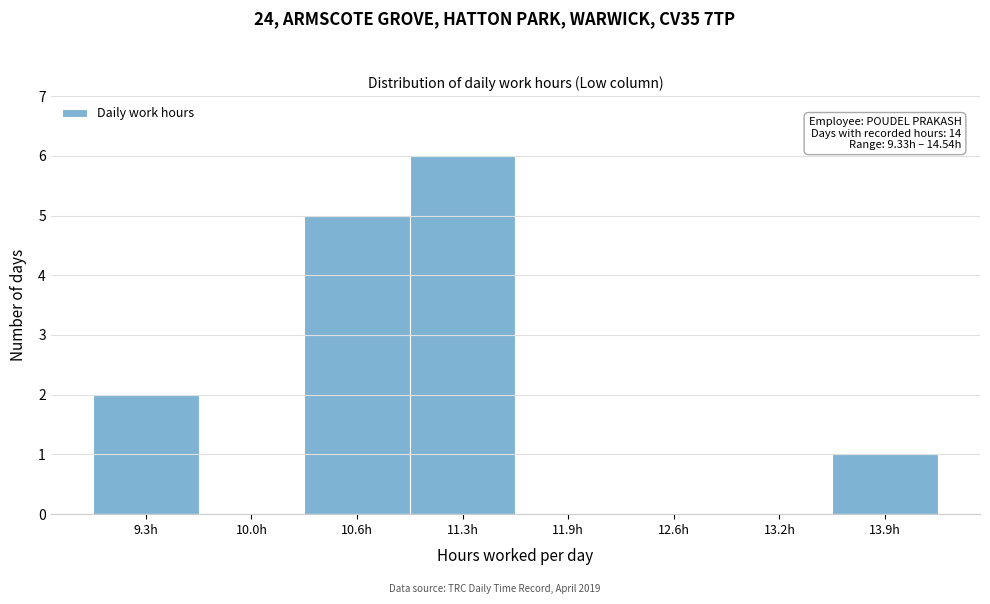

Reading right to left, what are all the values shown in this chart?

13.9h=1	13.2h=0	12.6h=0	11.9h=0	11.3h=6	10.6h=5	10.0h=0	9.3h=2